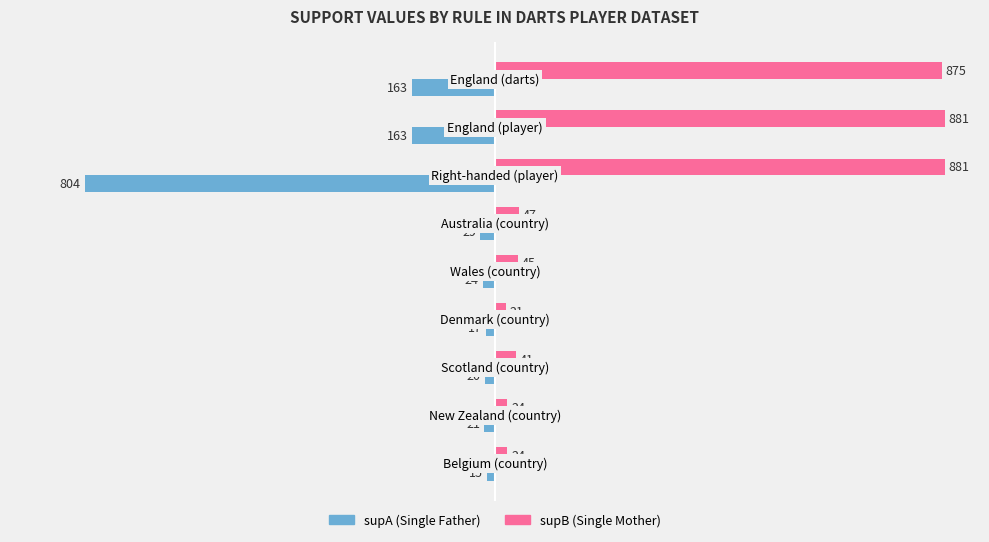

What is the greatest value displayed?

881